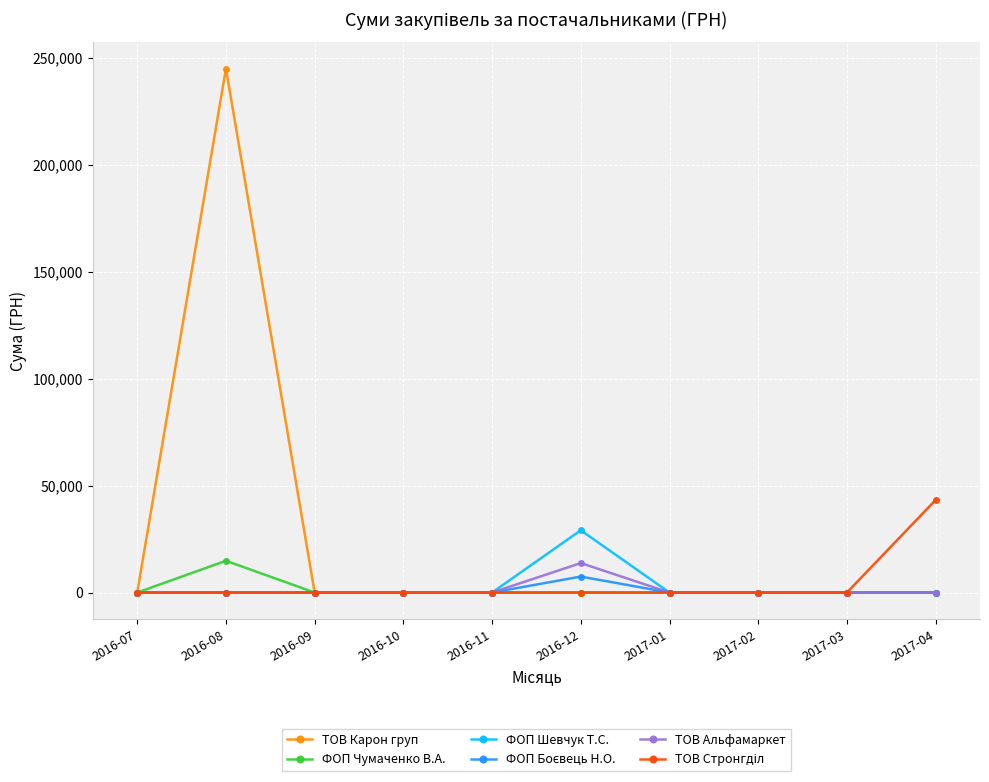

In ТОВ Карон груп, how many points are higher than both neighbors (excluding endpoints)?

1